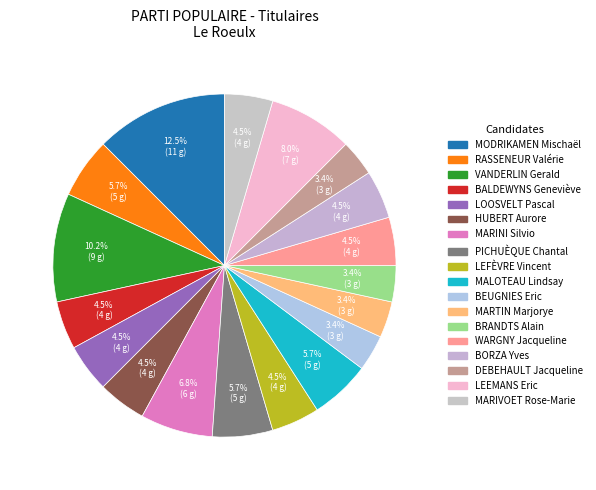

Is there any slice that represents more than half of the pie?

No